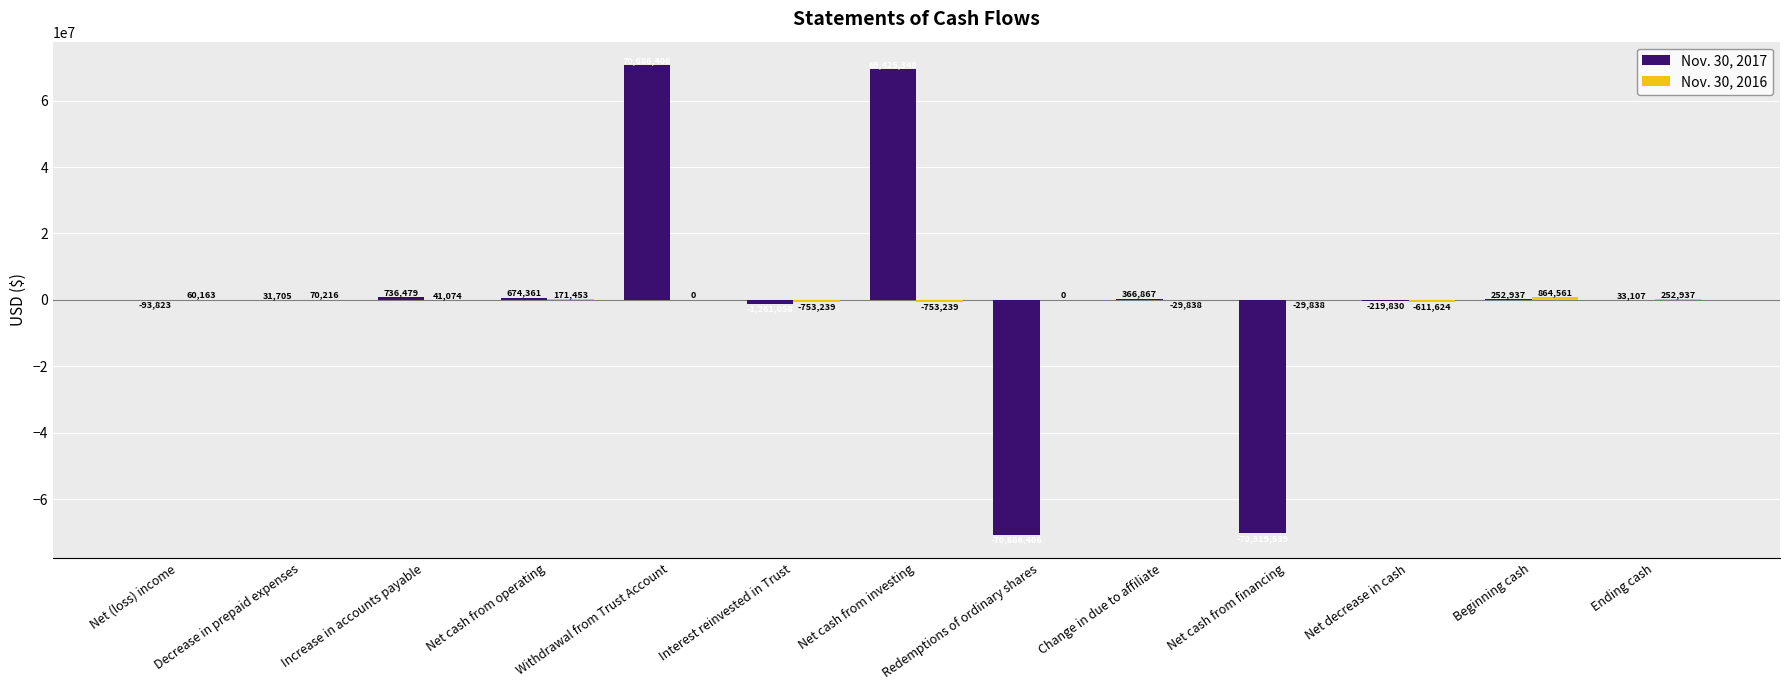

Does the chart contain stacked bars?

No